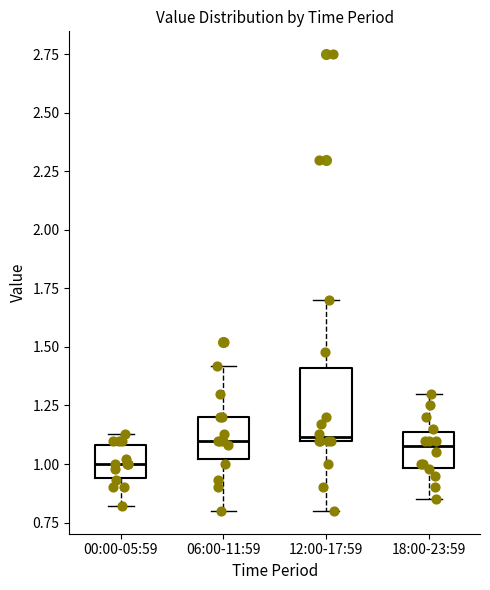

Which box has the lowest median line?

00:00-05:59